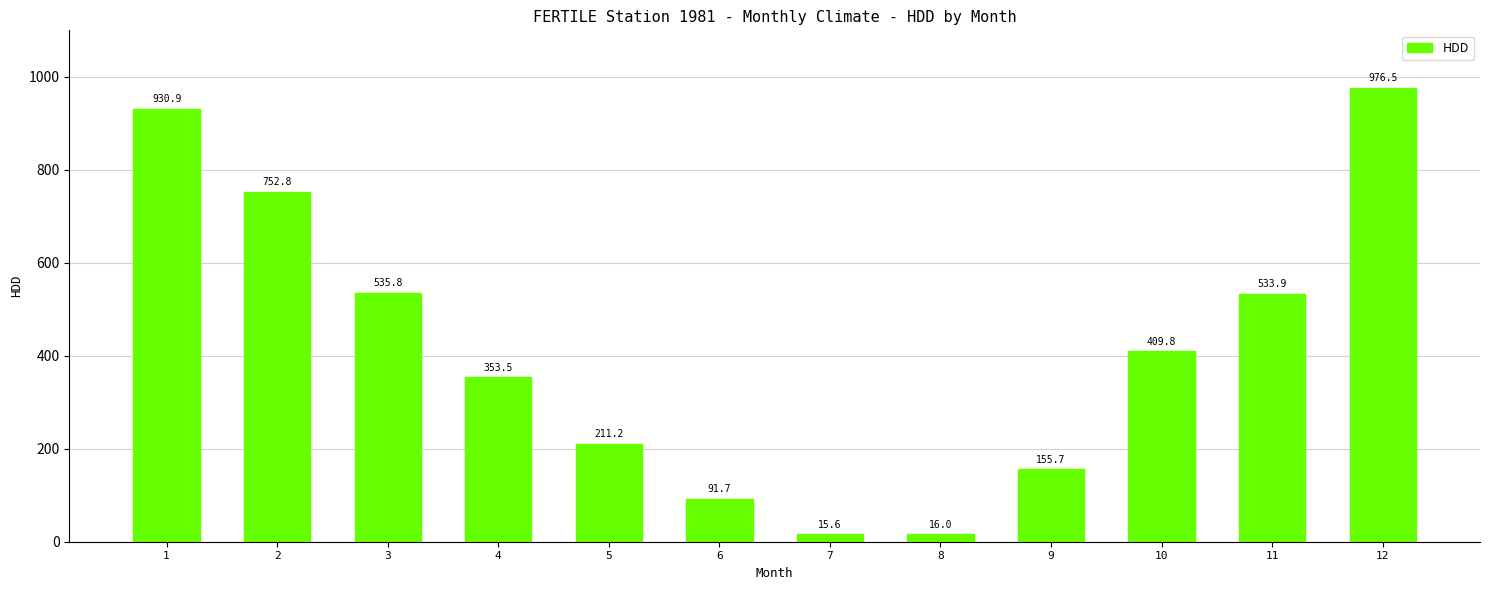

Read the value at 3.

535.8